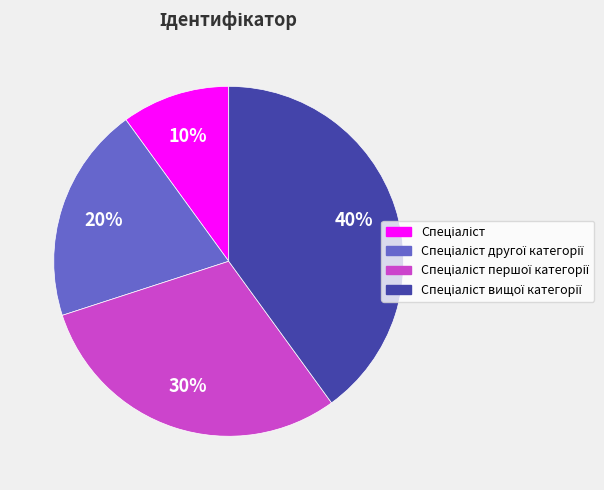

To the nearest percent, what is the average slice percentage?

25%